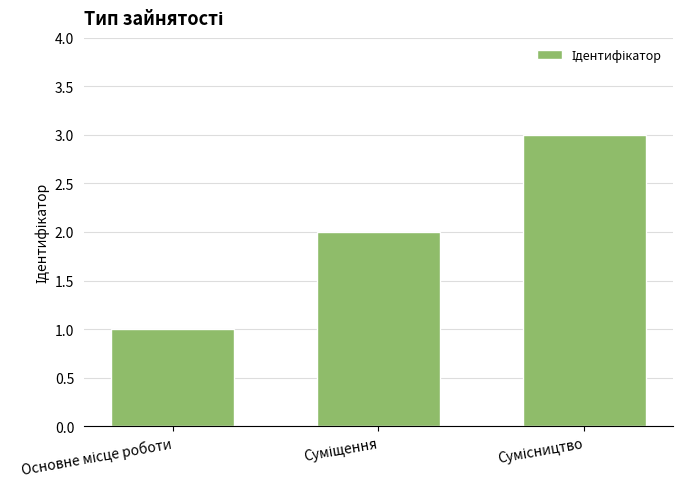

Does the chart contain stacked bars?

No